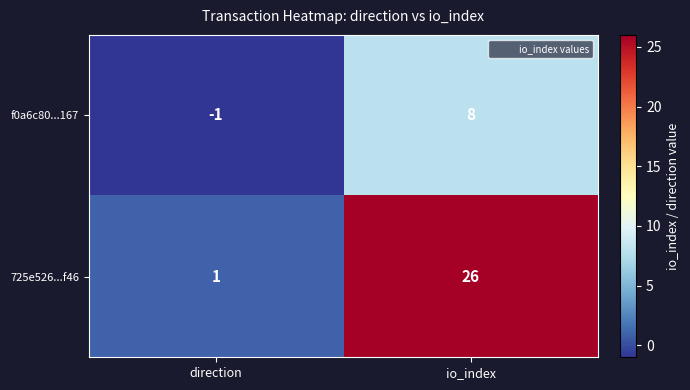

True or false: 725e526...f46 has a value of 16 at io_index.

False